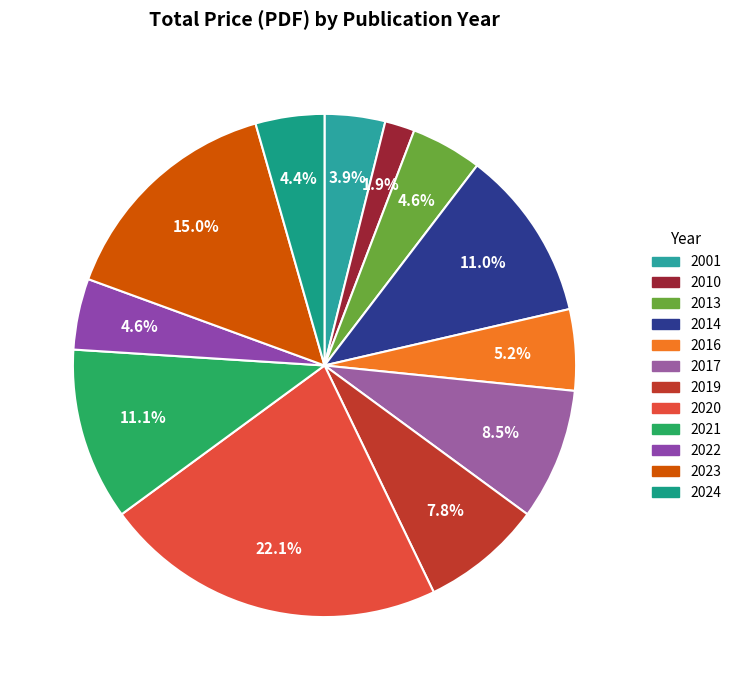

Is it true that 2017 is 19% of the pie?

False